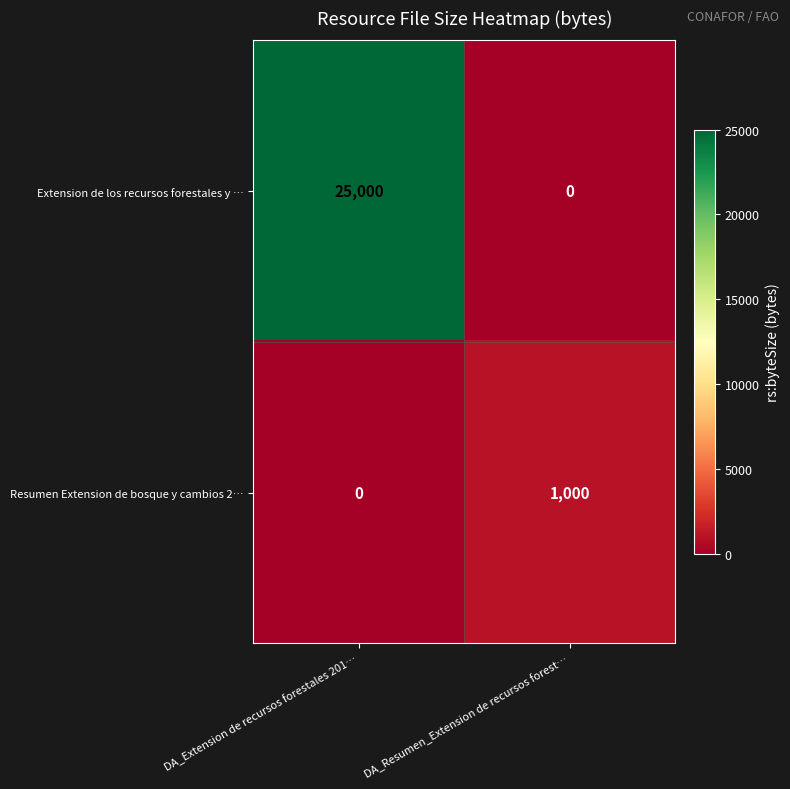

Reading left to right, list all the values displayed in this chart.

Extension de los recursos forestales y …: 25000	0
Resumen Extension de bosque y cambios 2…: 0	1000